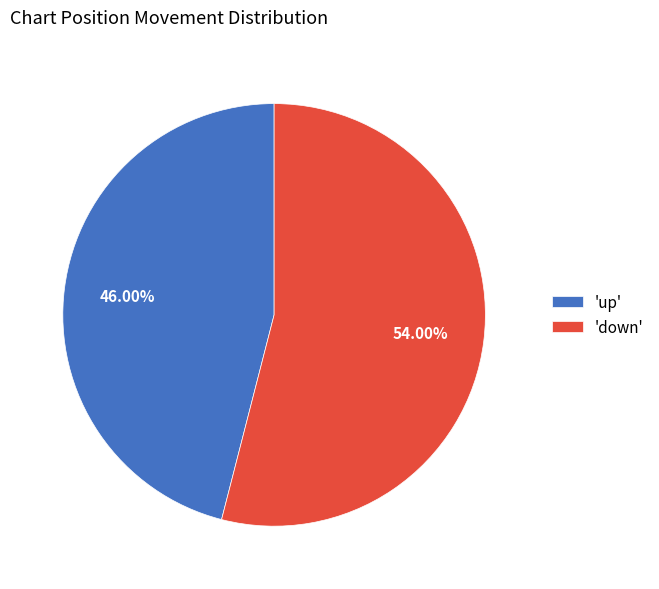

Rank the categories by value from highest to lowest.

'down', 'up'